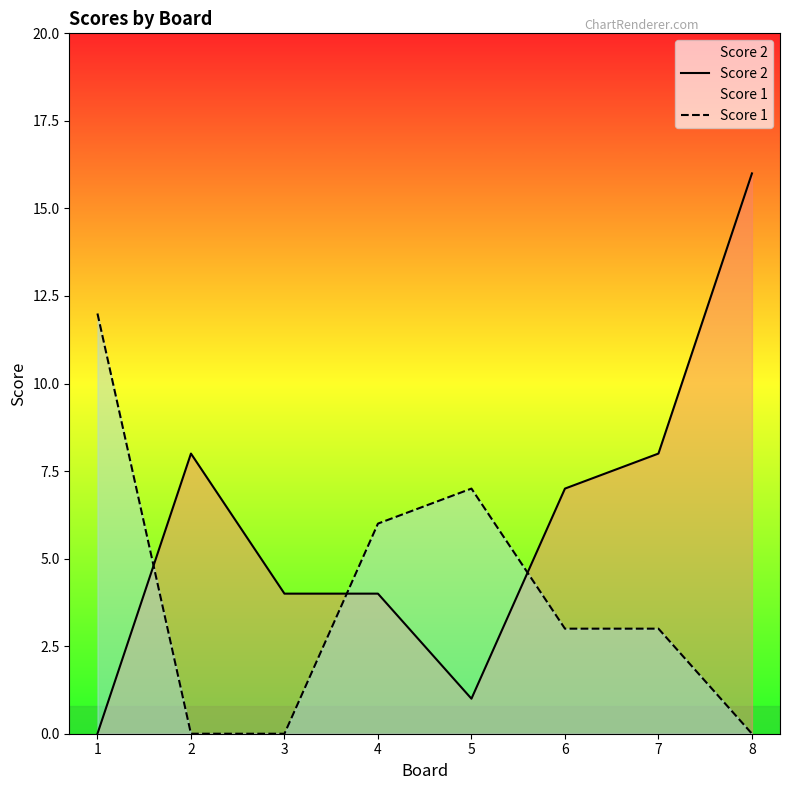

Where does the Score 2 series first go above 7?

2